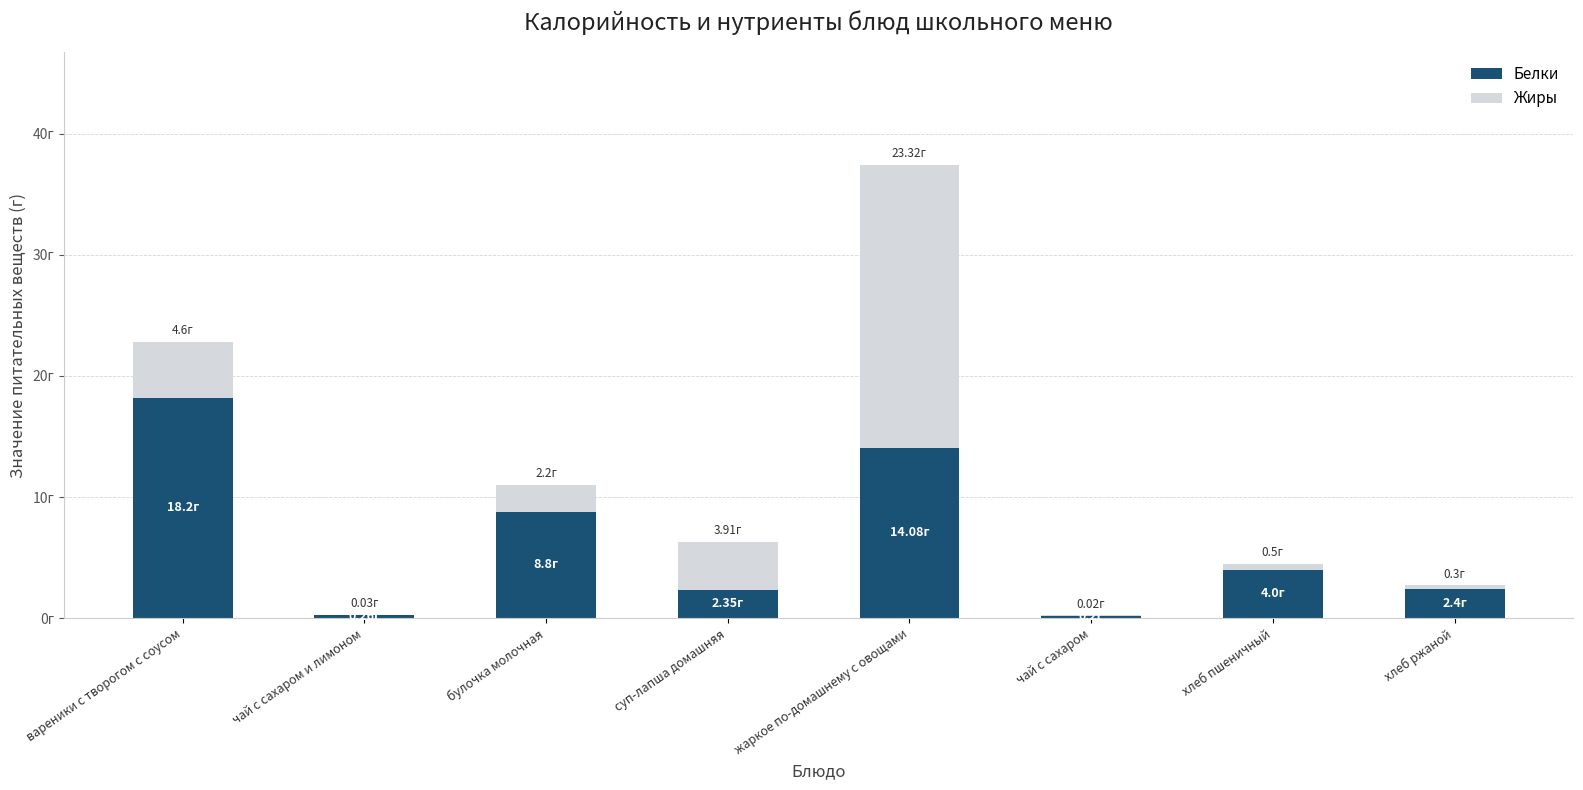

What are all the series names shown in the legend?

Белки, Жиры